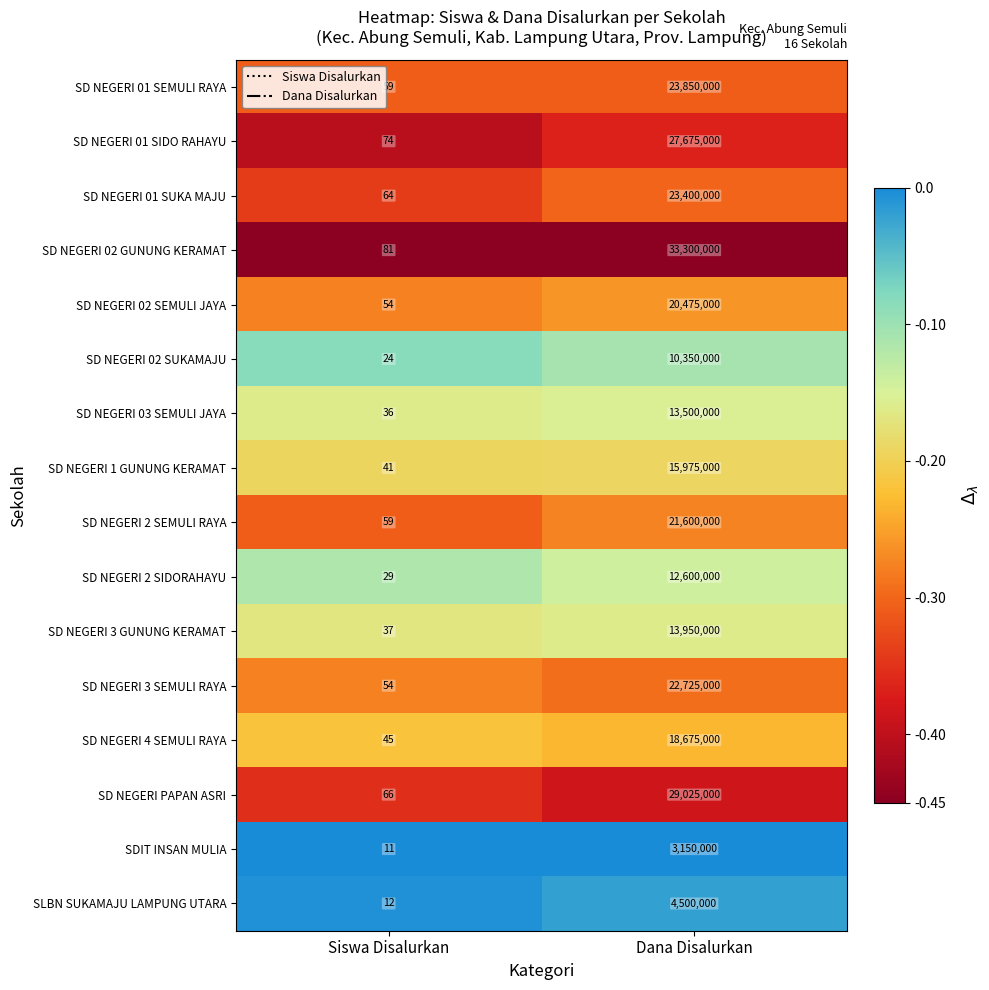

At which category is the sum across all series the highest?

Dana Disalurkan